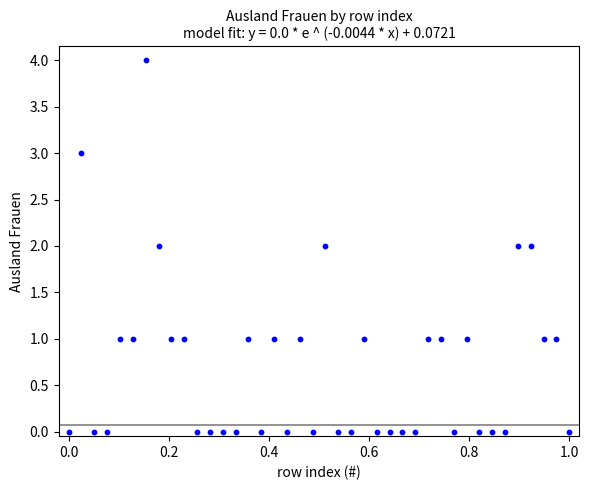

What is the range of Y values (max minus min)?

4